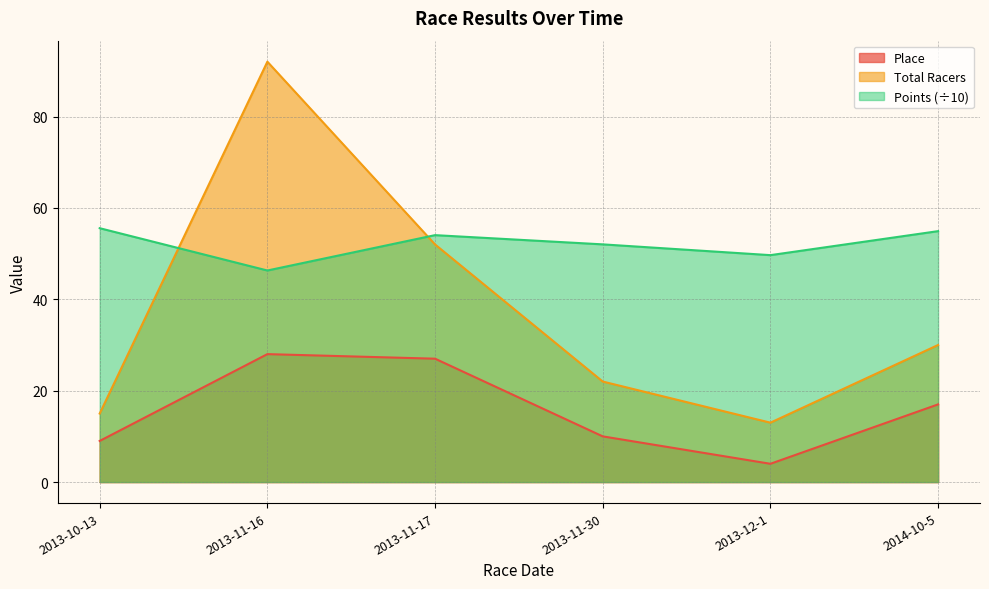

Rank the series by their average value, from lowest to highest.

Place, Total Racers, Points (÷10)